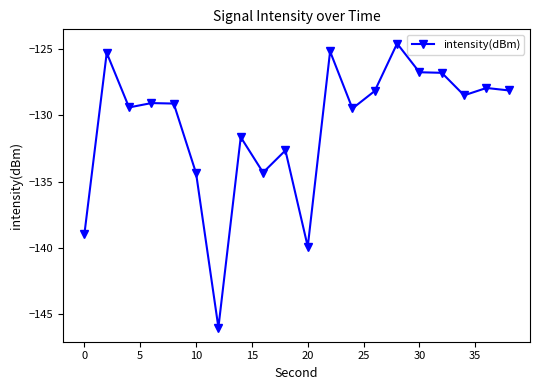

True or false: there are more than 0 points higher than both neighbors.

True